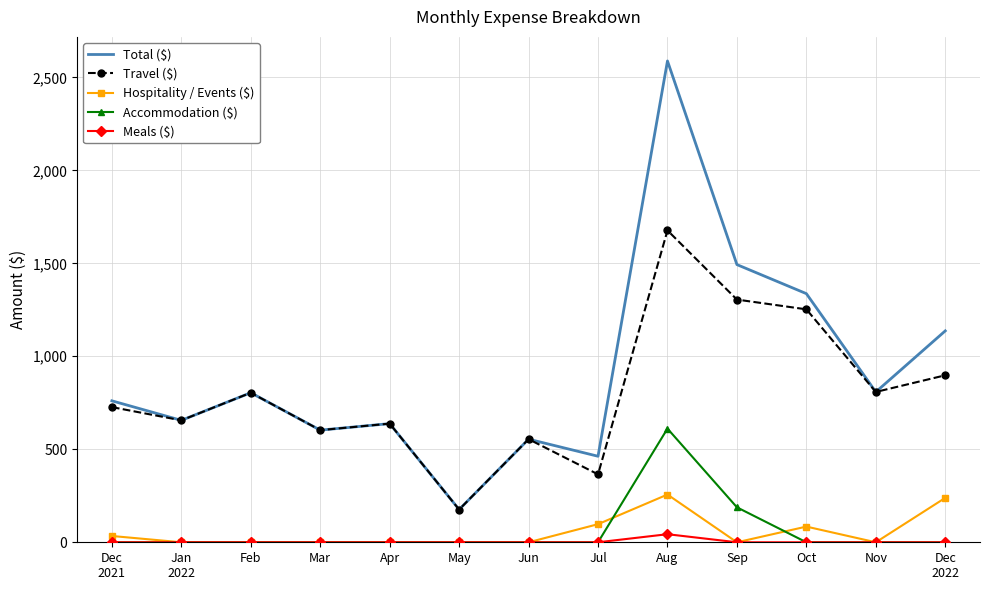

Which series has the largest range (max minus min)?

Total ($)